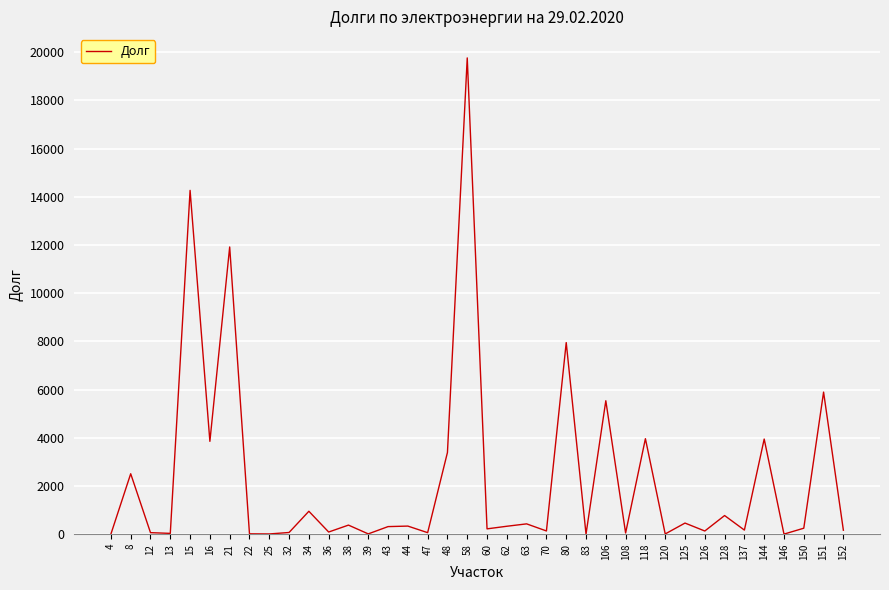

Count the number of data series in this chart.

1